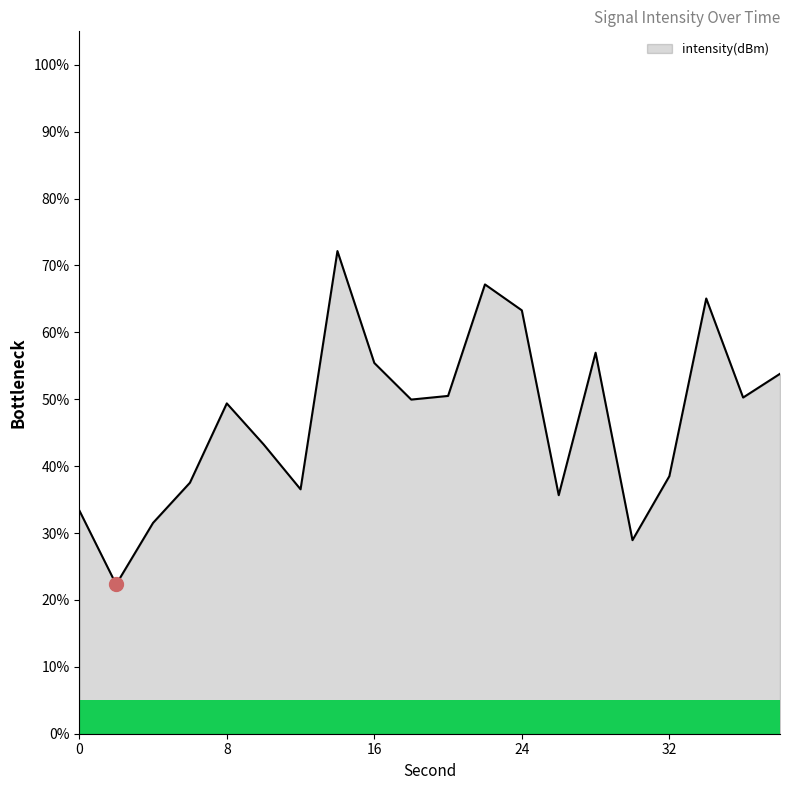

What is the smallest value displayed?

22.3